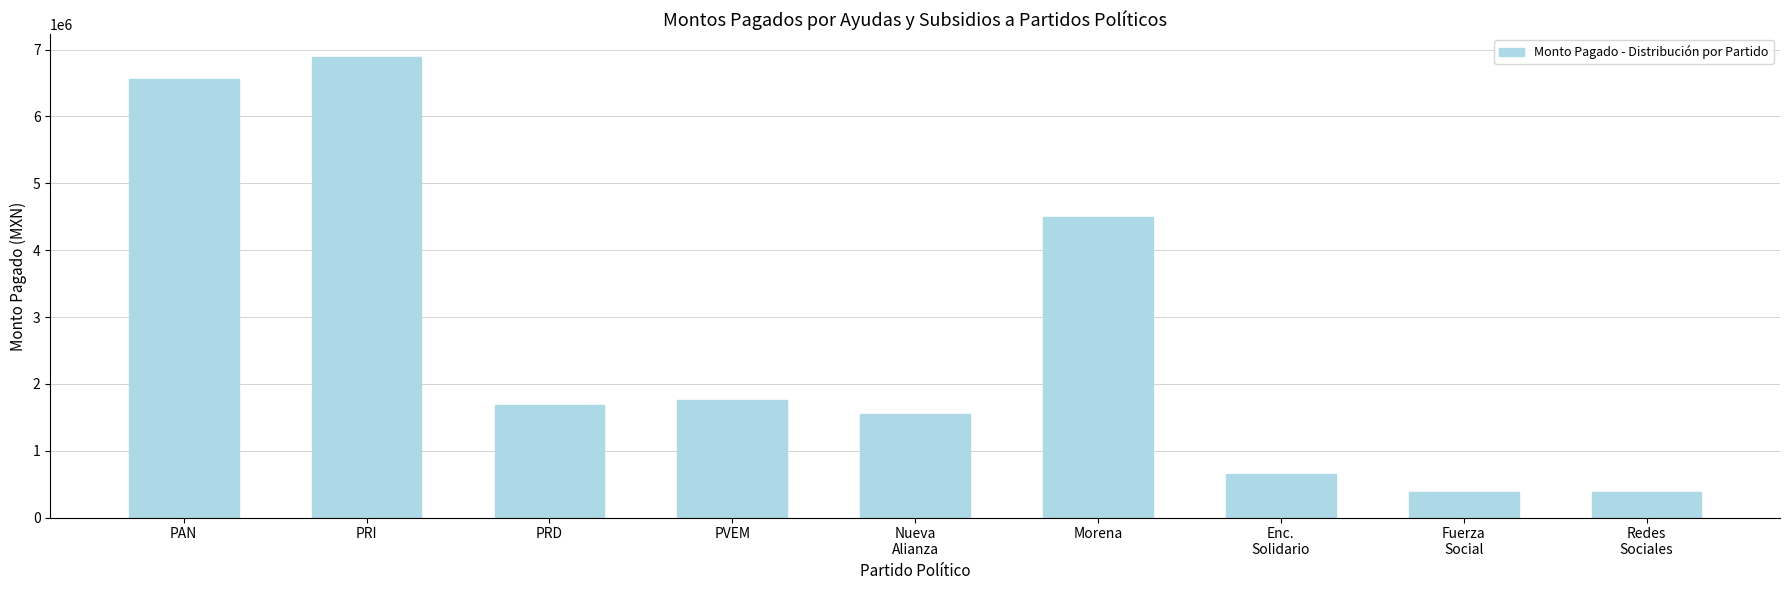

What is the value of the 6th bar from the left?

4493921.2